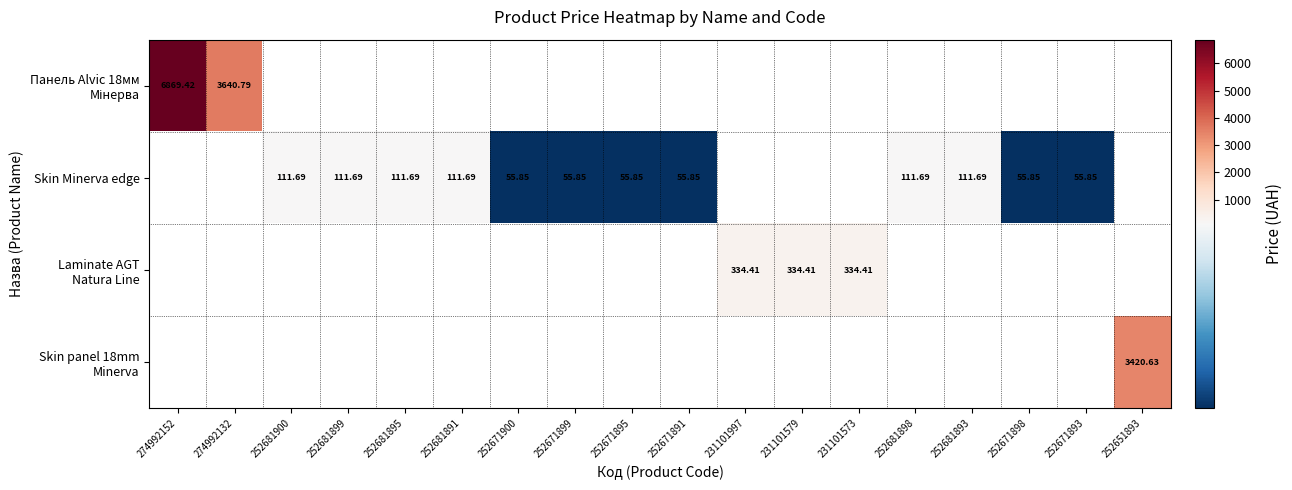

True or false: Skin Minerva edge has a value of 12.5 at 252671893.

False